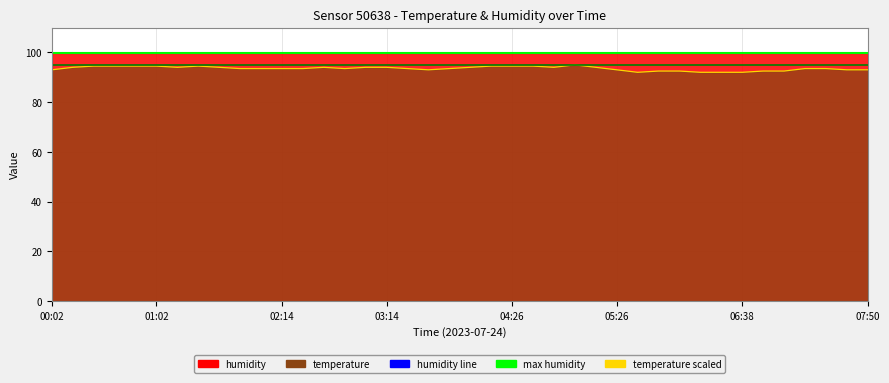

Rank the categories by value from lowest to highest.

05:38, 06:14, 06:26, 06:38, 05:50, 06:02, 06:50, 07:02, 00:02, 03:38, 05:26, 07:38, 07:50, 01:50, 02:02, 02:14, 02:26, 02:50, 03:26, 03:50, 07:14, 07:26, 00:14, 01:14, 01:38, 02:38, 03:02, 03:14, 04:02, 04:50, 05:14, 00:26, 00:38, 00:50, 01:02, 01:26, 04:14, 04:26, 04:38, 05:02